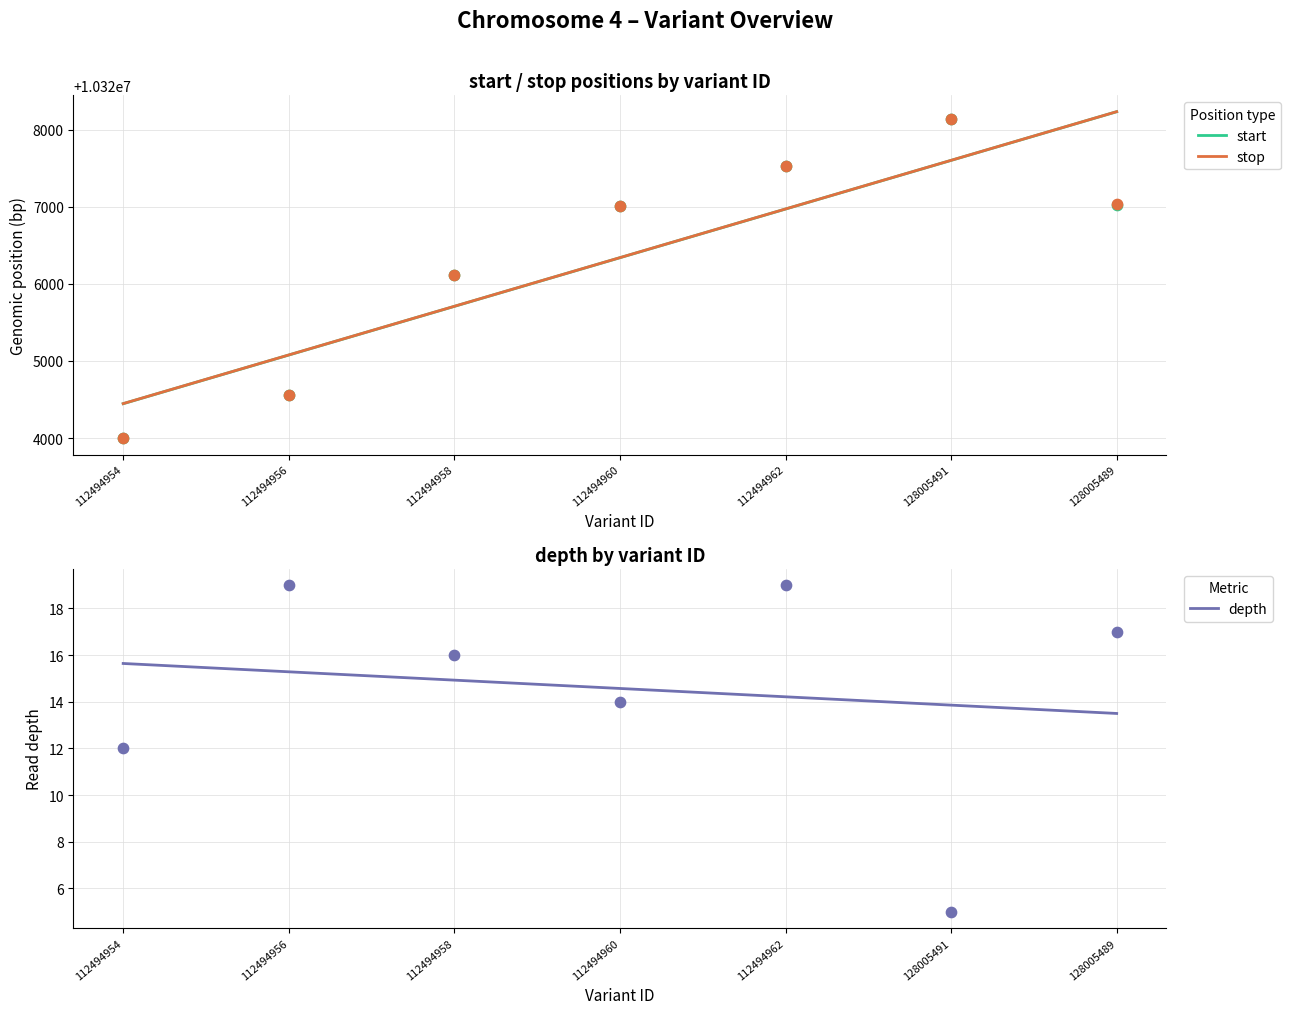

Which series reaches the minimum Y coordinate?

depth